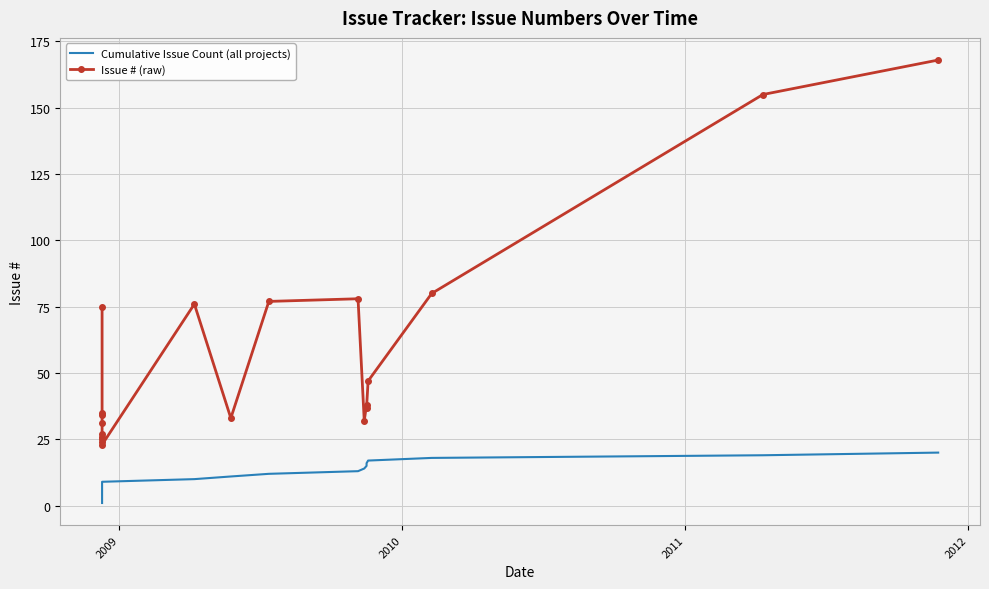

What is the maximum value shown in the chart?

168